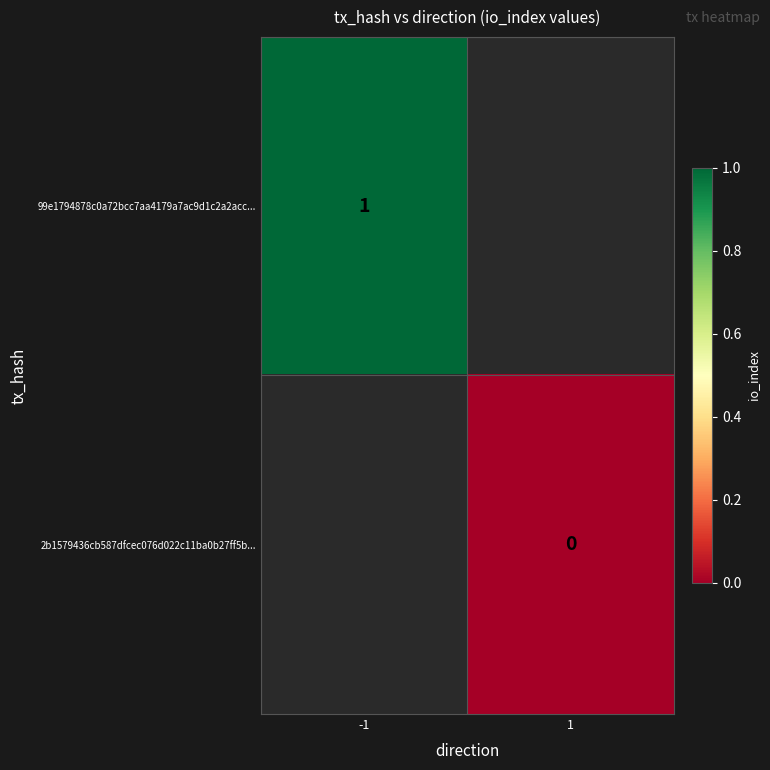

The 99e1794878c0a72bcc7aa4179a7ac9d1c2a2acc... series shows 1 at -1. True or false?

True